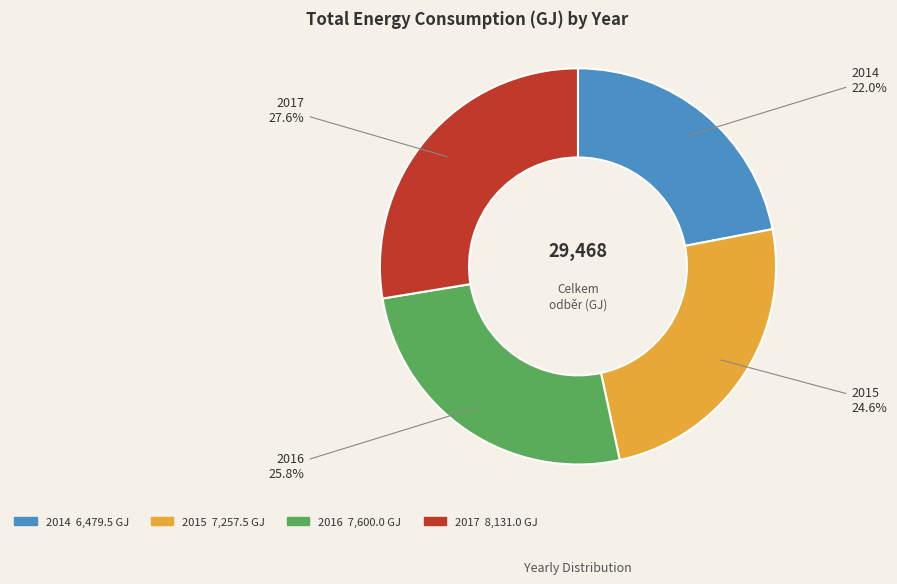

To the nearest percent, what portion does 2017 represent?

28%